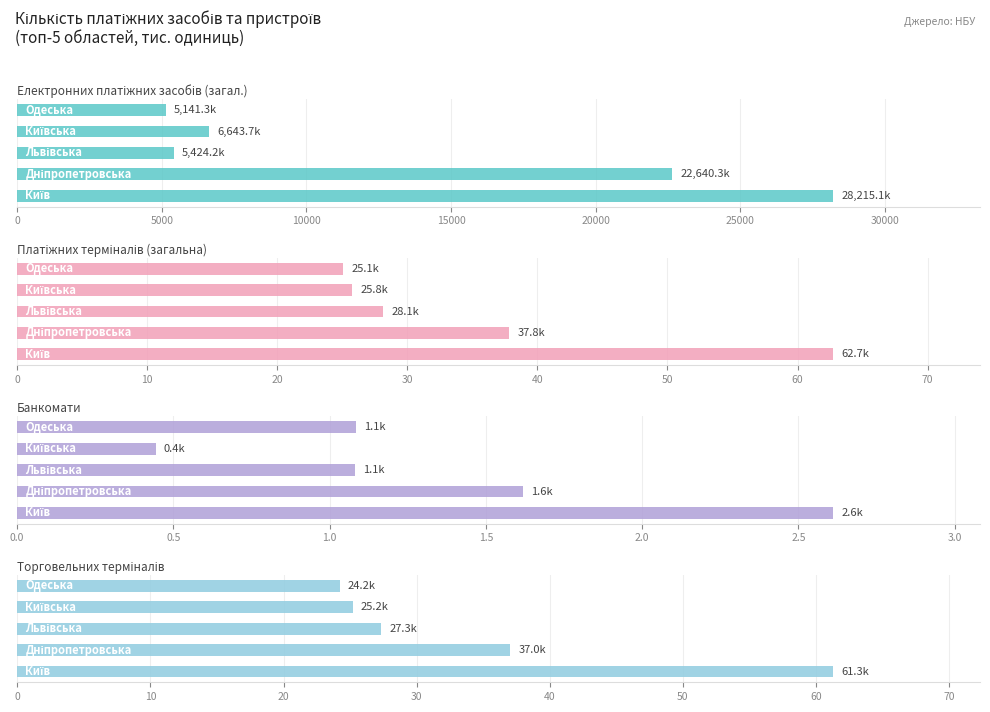

At how many categories does at least one series exceed 5672?

3